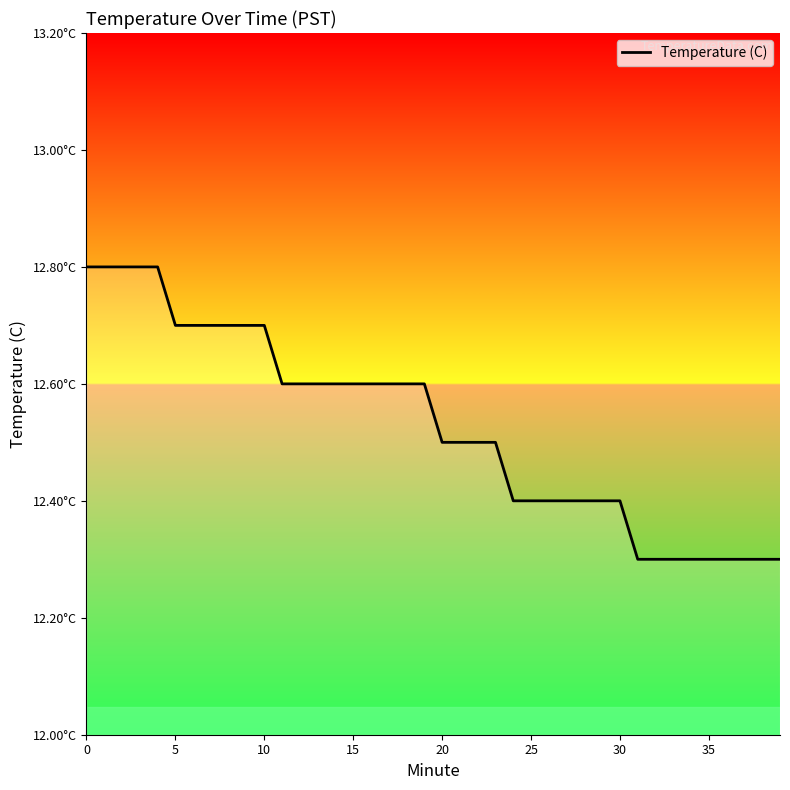

True or false: the data has more than 0 interior local peaks.

False